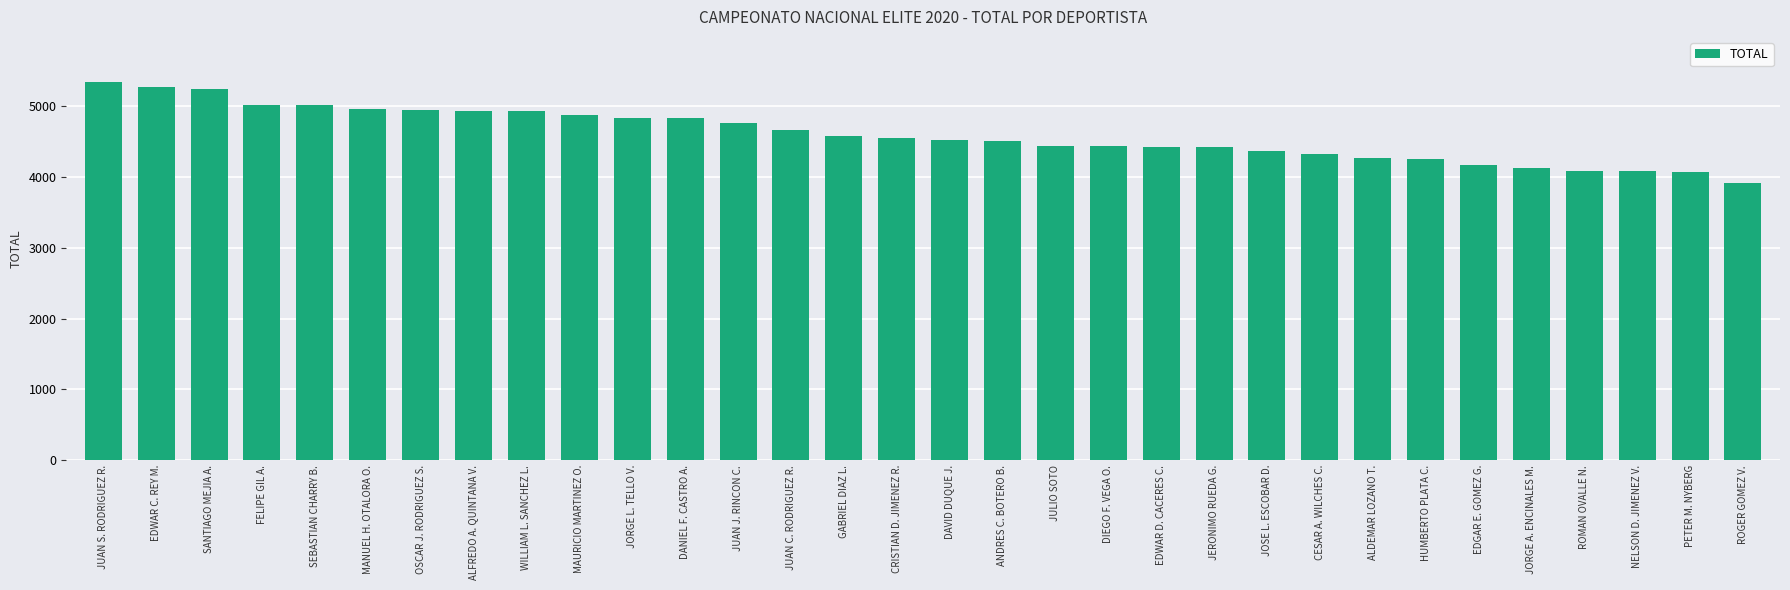

The chart shows a value of 4763 at JUAN J. RINCON C.. True or false?

True